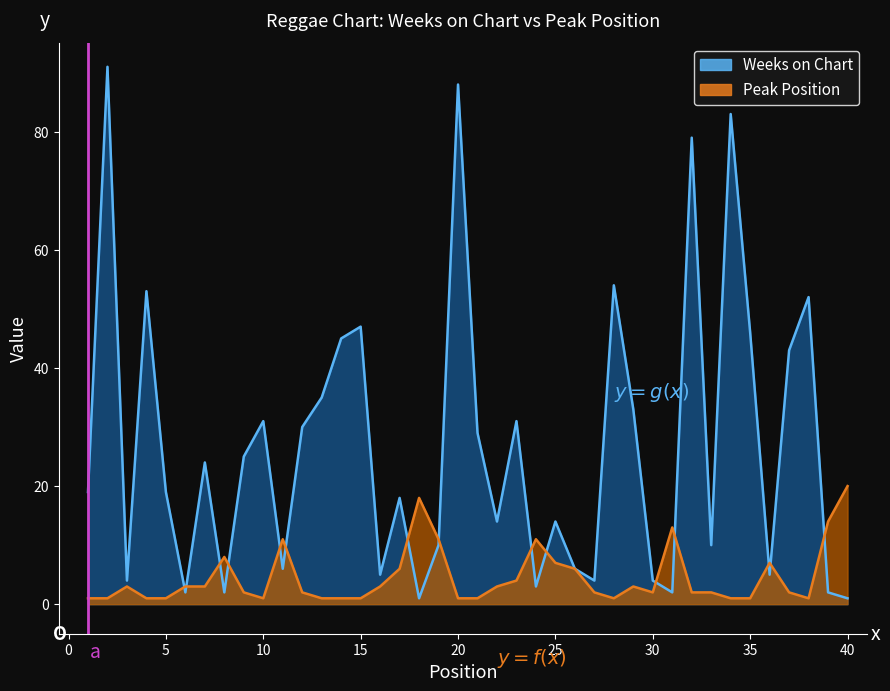

Between which two adjacent categories do Peak Position and Weeks on Chart first intersect?

5 and 6